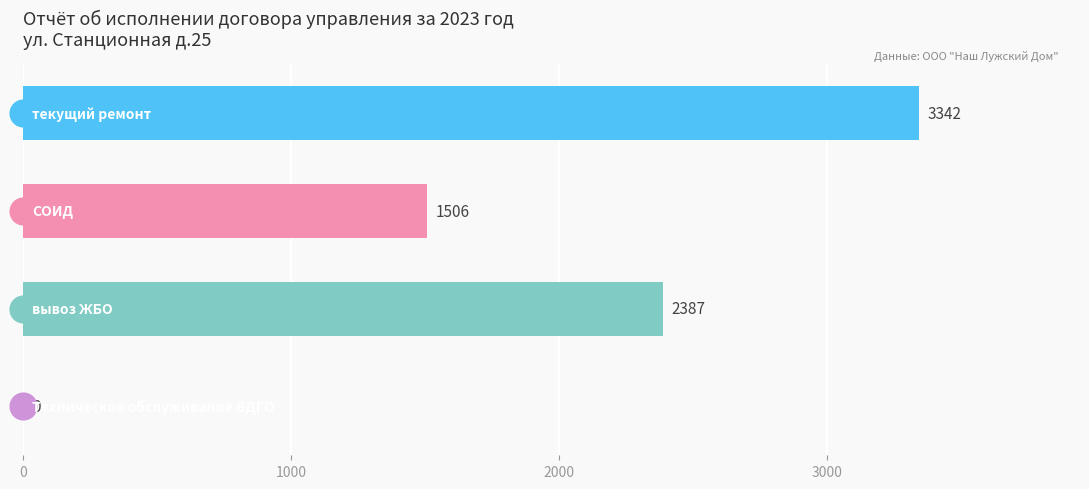

How many values are between 1506 and 3342?

3